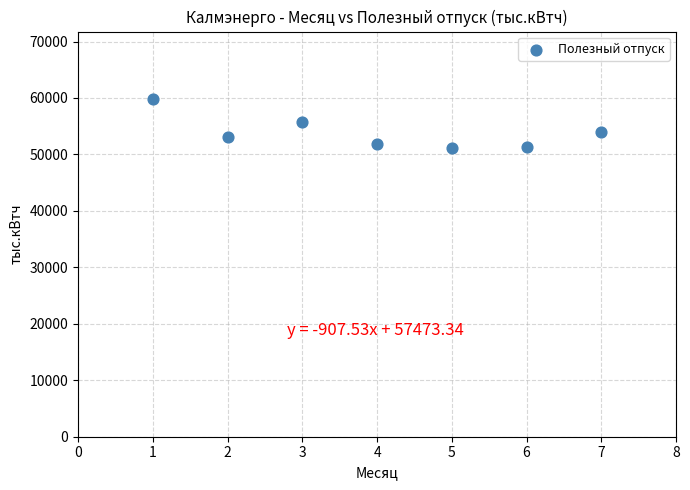

What is the average X value?

4.0